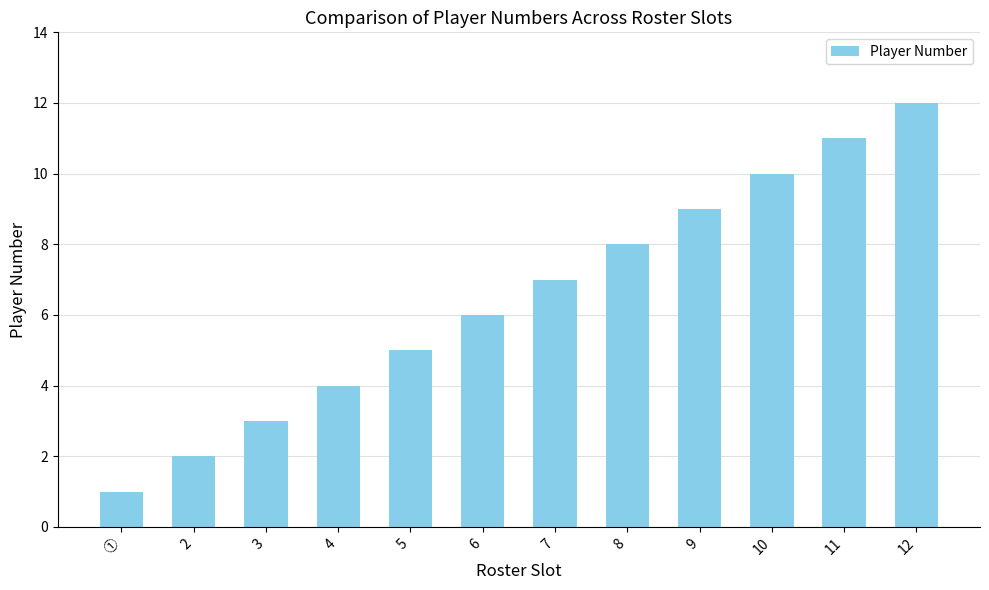

Does the chart contain any negative values?

No